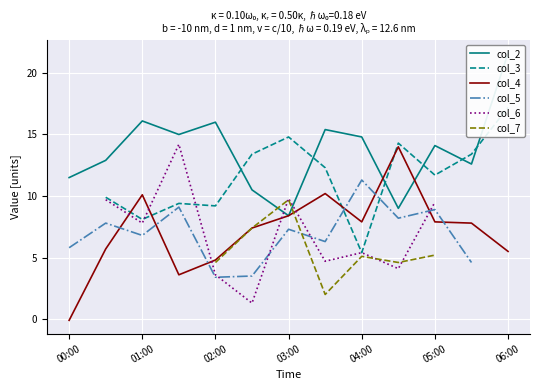

What is the maximum value for col_4?

14.0